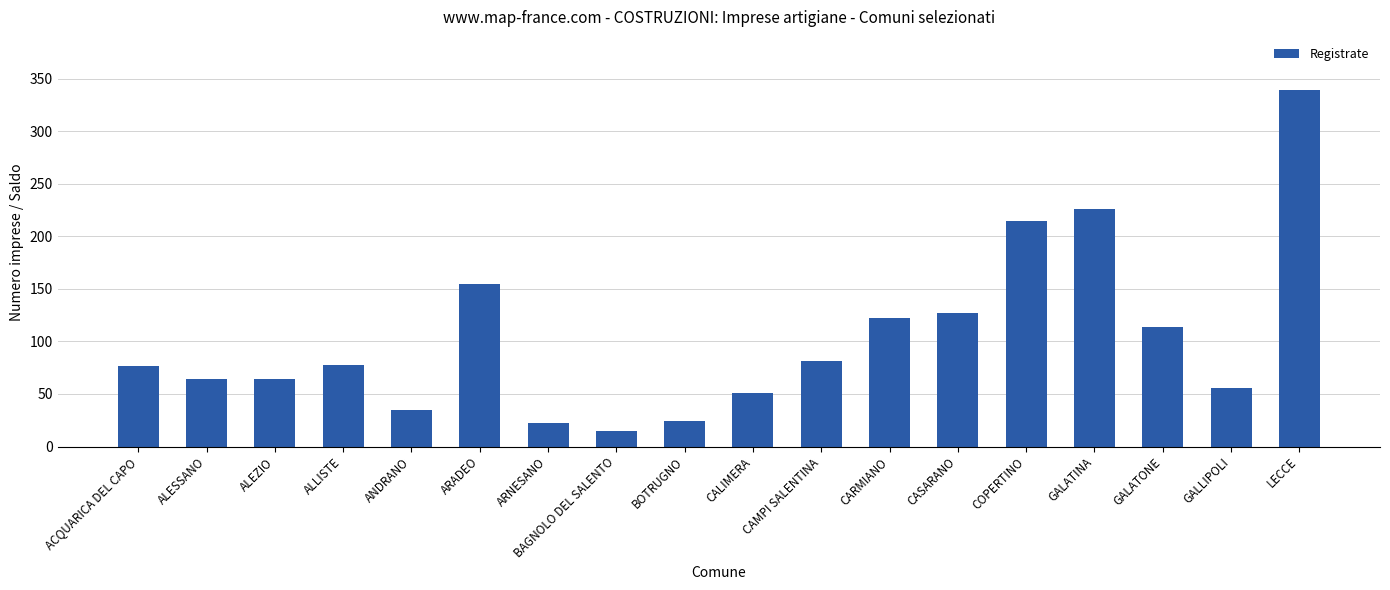

What is the difference between the second highest and second lowest values?

204